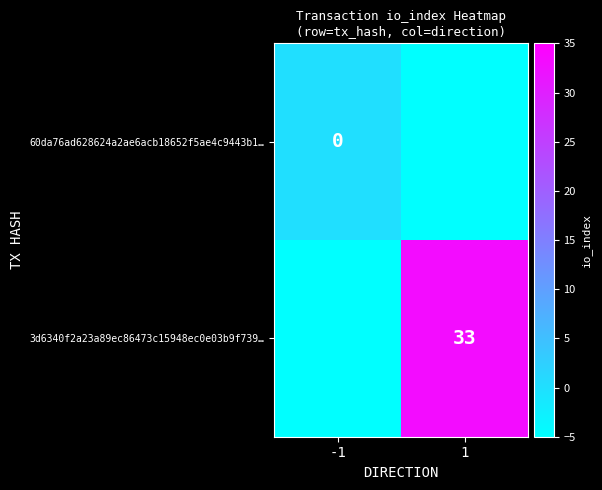

At how many categories does at least one series exceed 26?

1